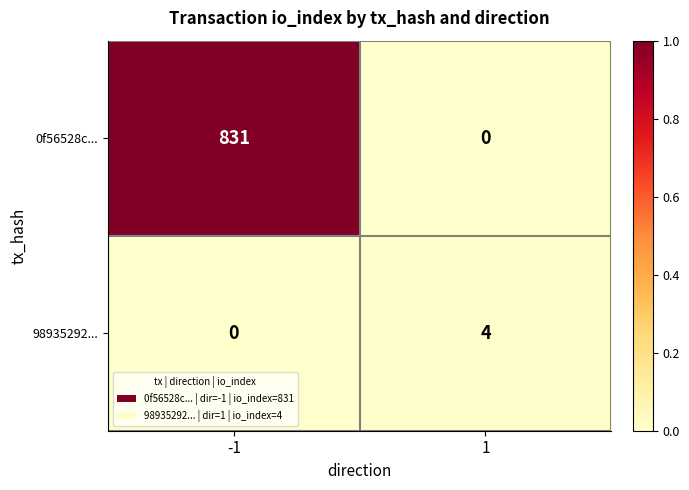

Count the number of data series in this chart.

2